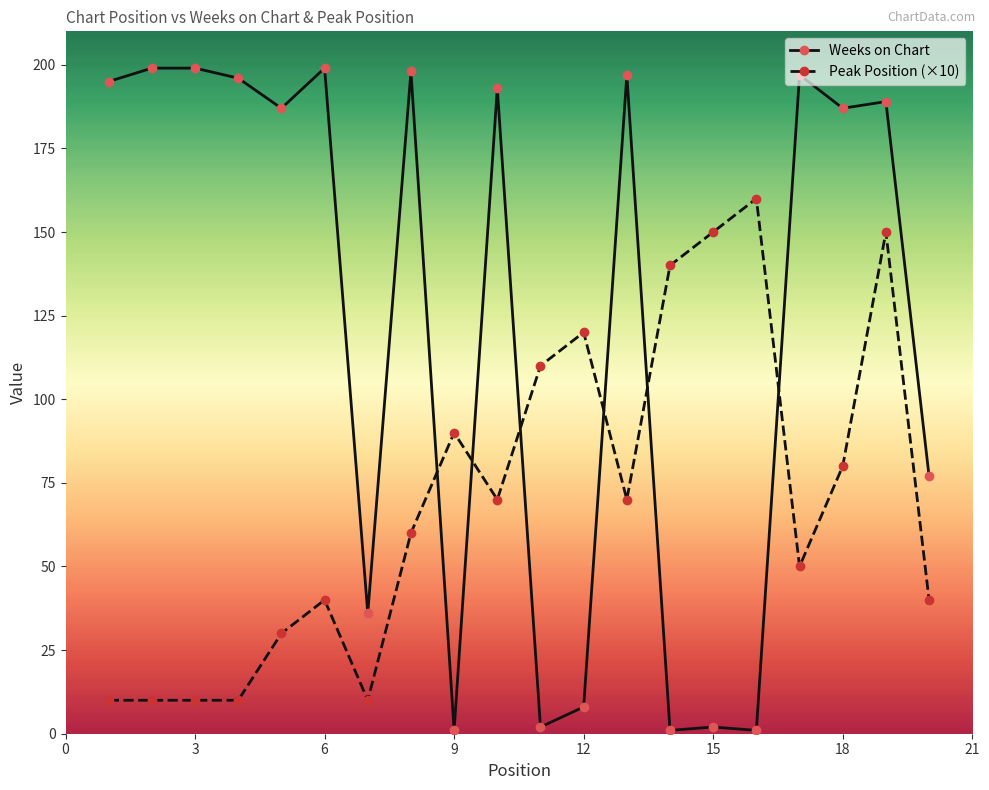

How many times do Peak Position (×10) and Weeks on Chart cross each other?

6